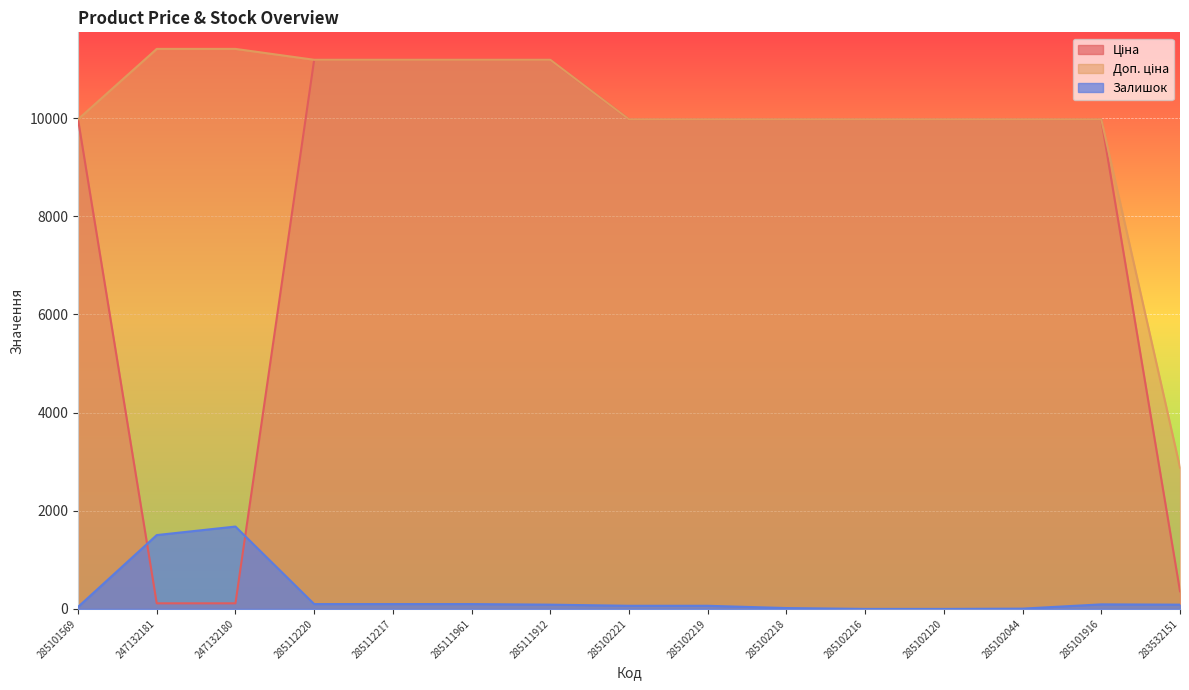

How many values in the Ціна series exceed 9974?

12